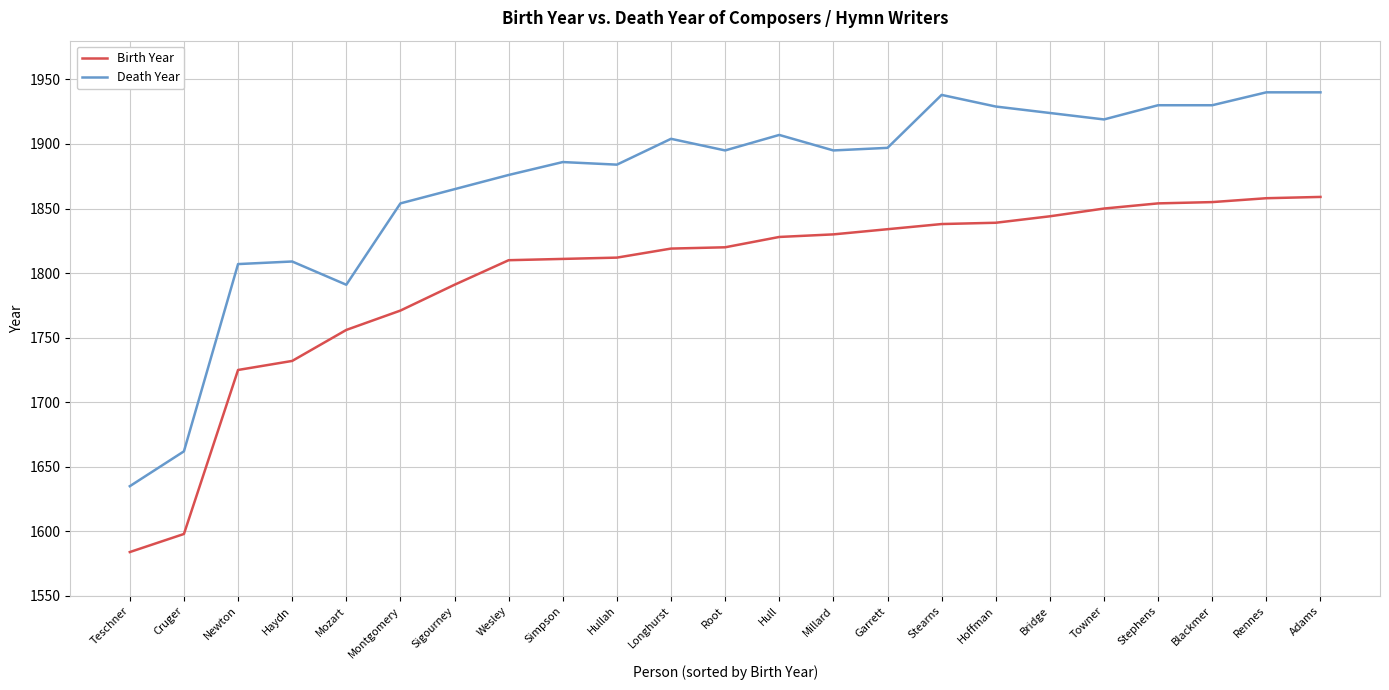

Which category has the lowest value across all series?

Teschner